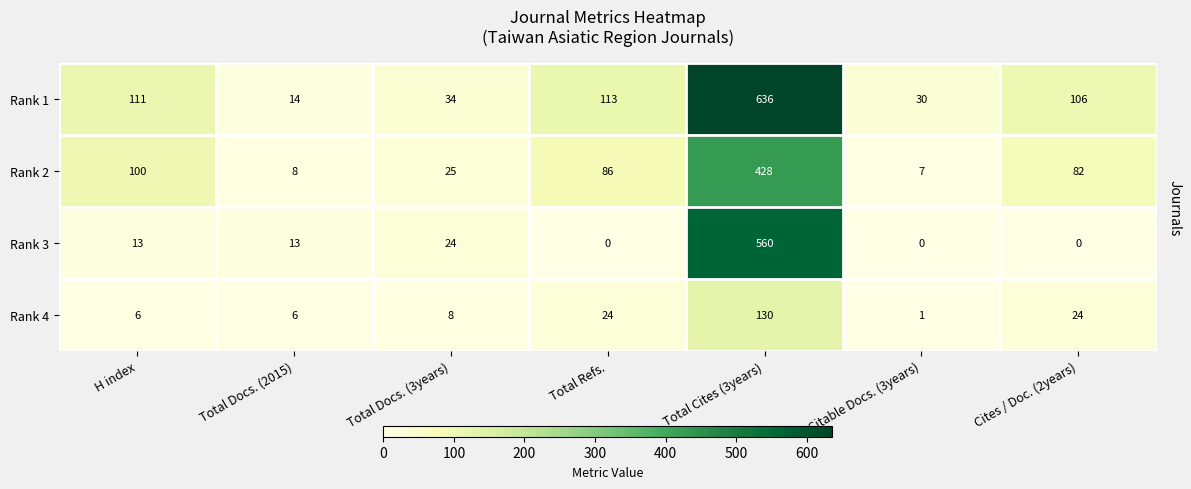

Reading right to left, list all the values displayed in this chart.

Rank 1: 106	30	636	113	34	14	111
Rank 2: 82	7	428	86	25	8	100
Rank 3: 0	0	560	0	24	13	13
Rank 4: 24	1	130	24	8	6	6